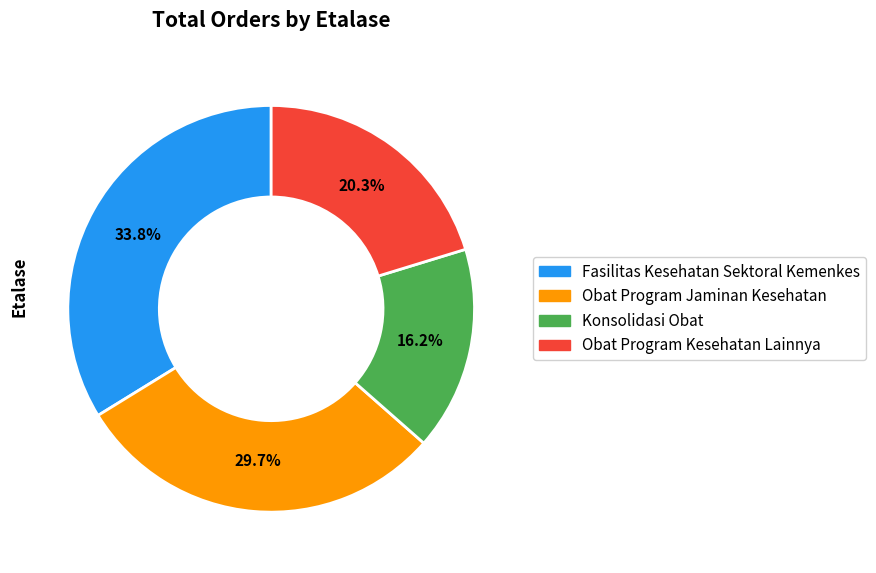

What percentage do Obat Program Kesehatan Lainnya and Fasilitas Kesehatan Sektoral Kemenkes together represent?

54.1%